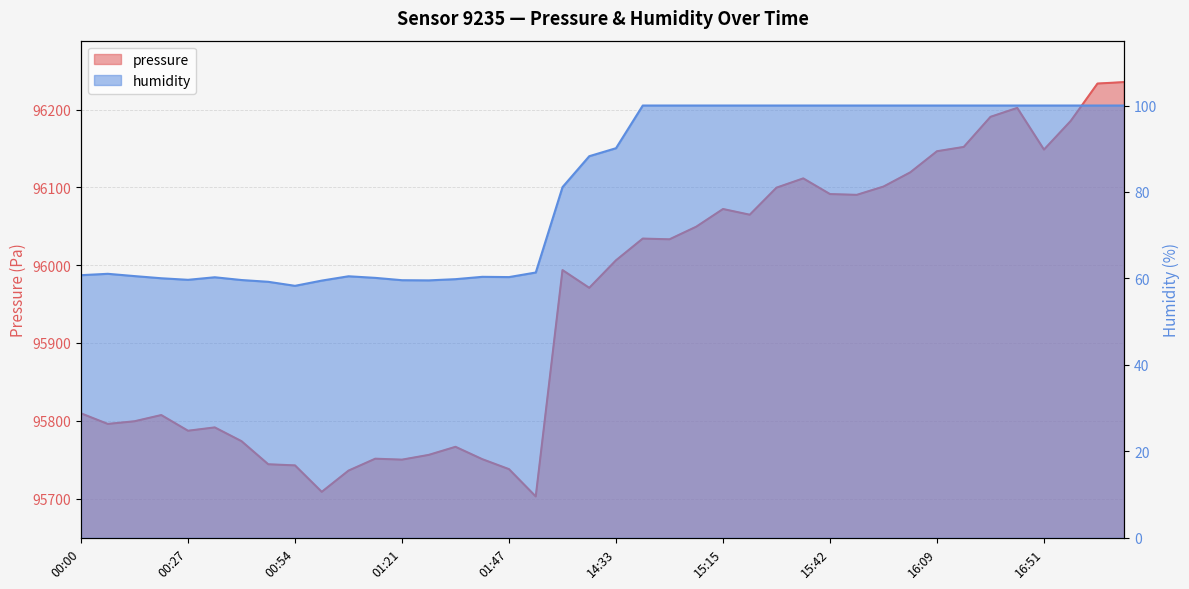

Which series has the largest total across all categories?

pressure